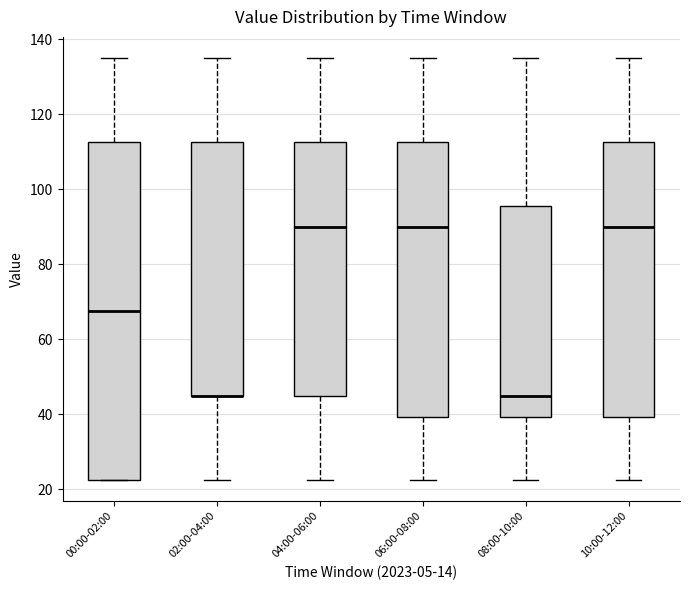

Reading left to right, transcribe this box plot: for each box, give where its median line is, the range the box spans, and where its two whiskers end, as read against the y-axis. The values are not printed on the chart, so give them approximately, as read against the axis.

00:00-02:00: median 68, box 22 to 112, whiskers 22 to 136
02:00-04:00: median 46 (drawn on the box's lower edge), box 46 to 112, whiskers 22 to 136
04:00-06:00: median 90, box 46 to 112, whiskers 22 to 136
06:00-08:00: median 90, box 40 to 112, whiskers 22 to 136
08:00-10:00: median 46, box 40 to 96, whiskers 22 to 136
10:00-12:00: median 90, box 40 to 112, whiskers 22 to 136